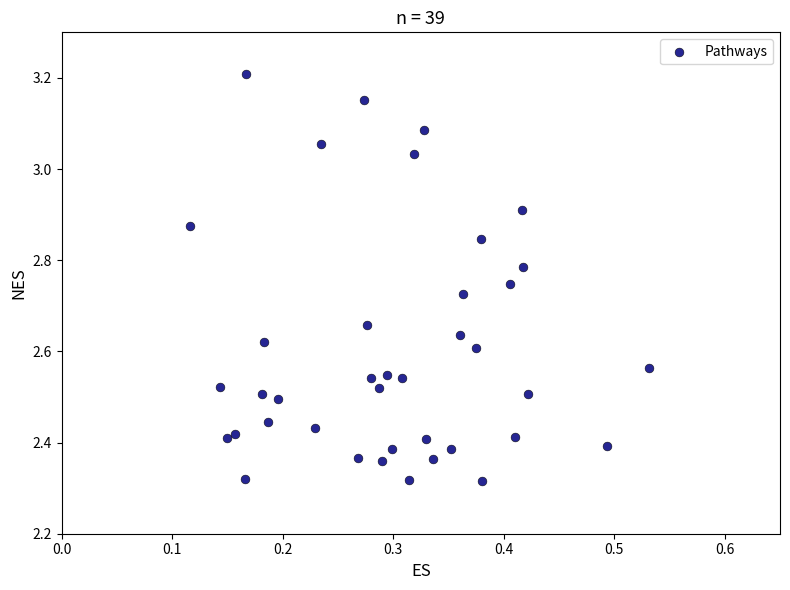

What is the range of Y values (max minus min)?

0.9